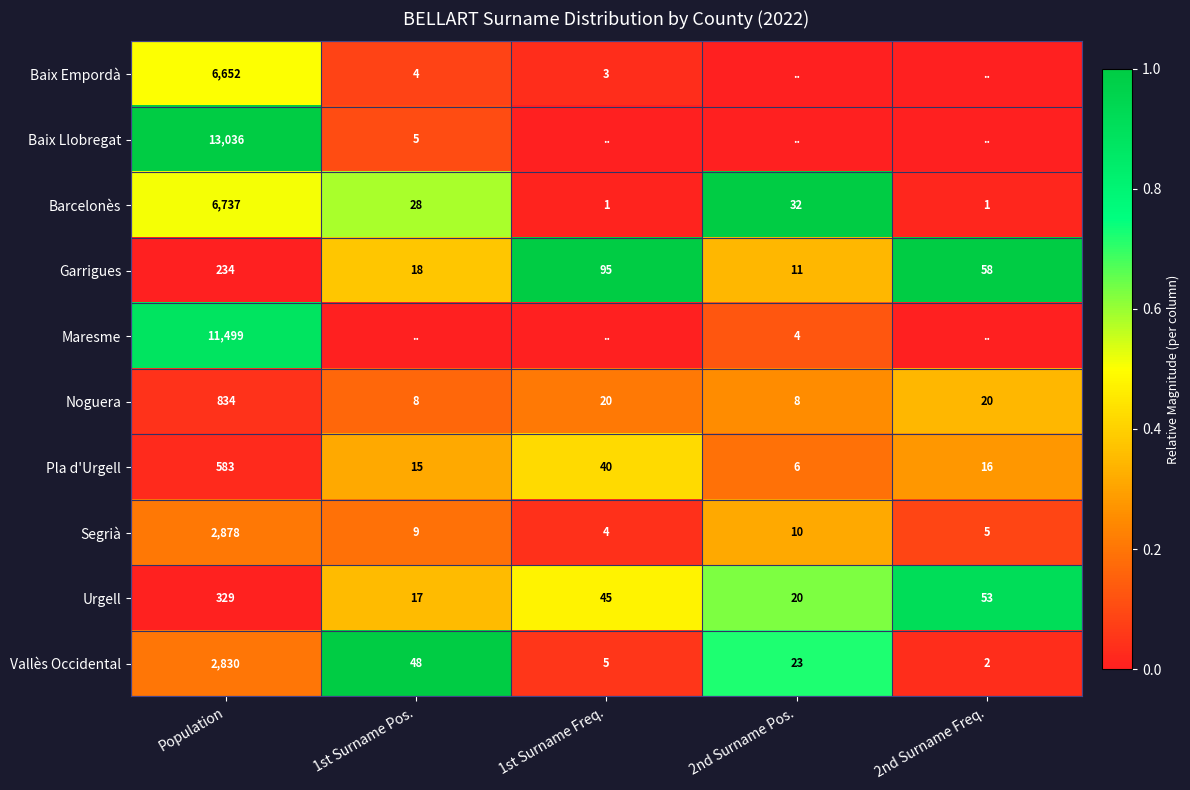

Is the value of Segrià at 1st Surname Freq. greater than the value of Vallès Occidental at 1st Surname Pos.?

No